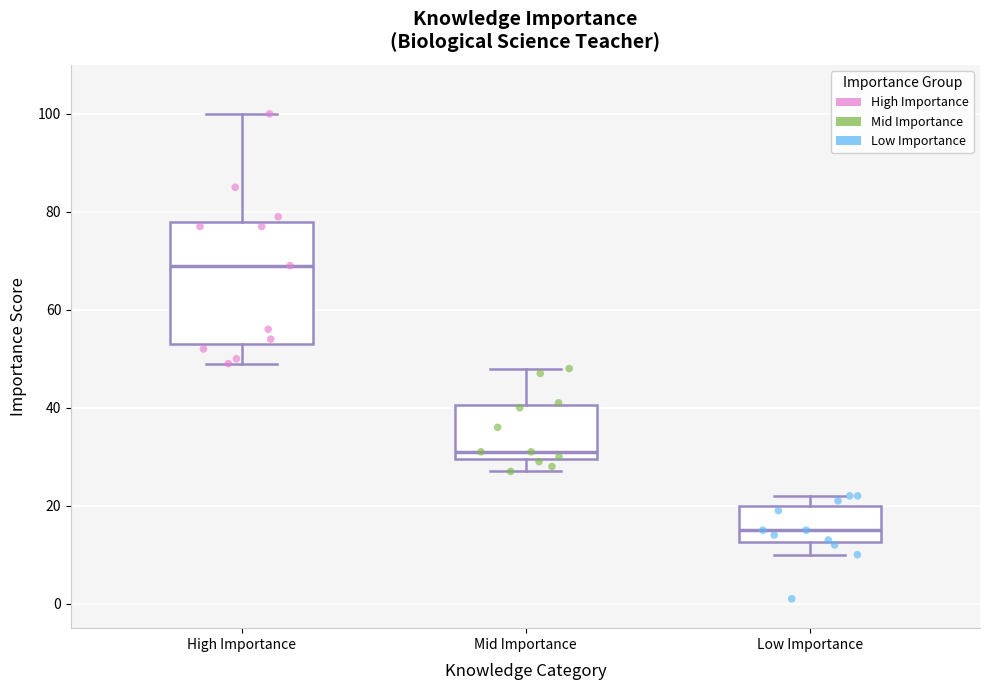

Where does the median line of the box for High Importance sit on the y-axis? The values are not printed on the chart, so give them approximately, as read against the axis.

70